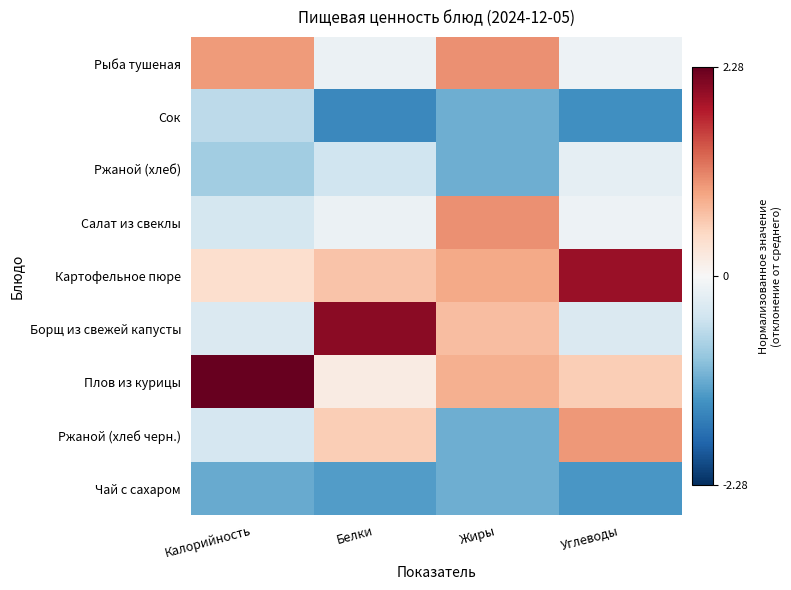

Reading right to left, transcribe all the data shown in this chart.

Рыба тушеная: Углеводы=-0.1	Жиры=1.0	Белки=-0.1	Калорийность=1.0
Сок: Углеводы=-1.4	Жиры=-1.1	Белки=-1.5	Калорийность=-0.6
Ржаной (хлеб): Углеводы=-0.2	Жиры=-1.1	Белки=-0.5	Калорийность=-0.8
Салат из свеклы: Углеводы=-0.1	Жиры=1.0	Белки=-0.1	Калорийность=-0.4
Картофельное пюре: Углеводы=2.0	Жиры=0.9	Белки=0.7	Калорийность=0.4
Борщ из свежей капусты: Углеводы=-0.3	Жиры=0.7	Белки=2.1	Калорийность=-0.3
Плов из курицы: Углеводы=0.6	Жиры=0.8	Белки=0.2	Калорийность=2.3
Ржаной (хлеб черн.): Углеводы=1.0	Жиры=-1.1	Белки=0.6	Калорийность=-0.4
Чай с сахаром: Углеводы=-1.3	Жиры=-1.1	Белки=-1.3	Калорийность=-1.1